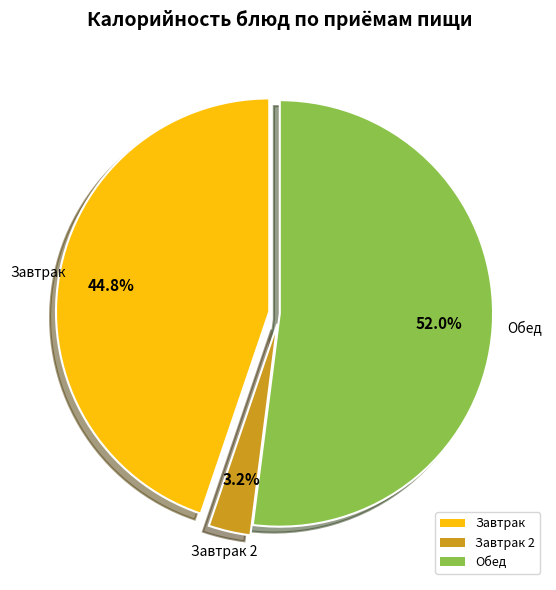

Is the sum of Завтрак and Обед greater than half?

Yes